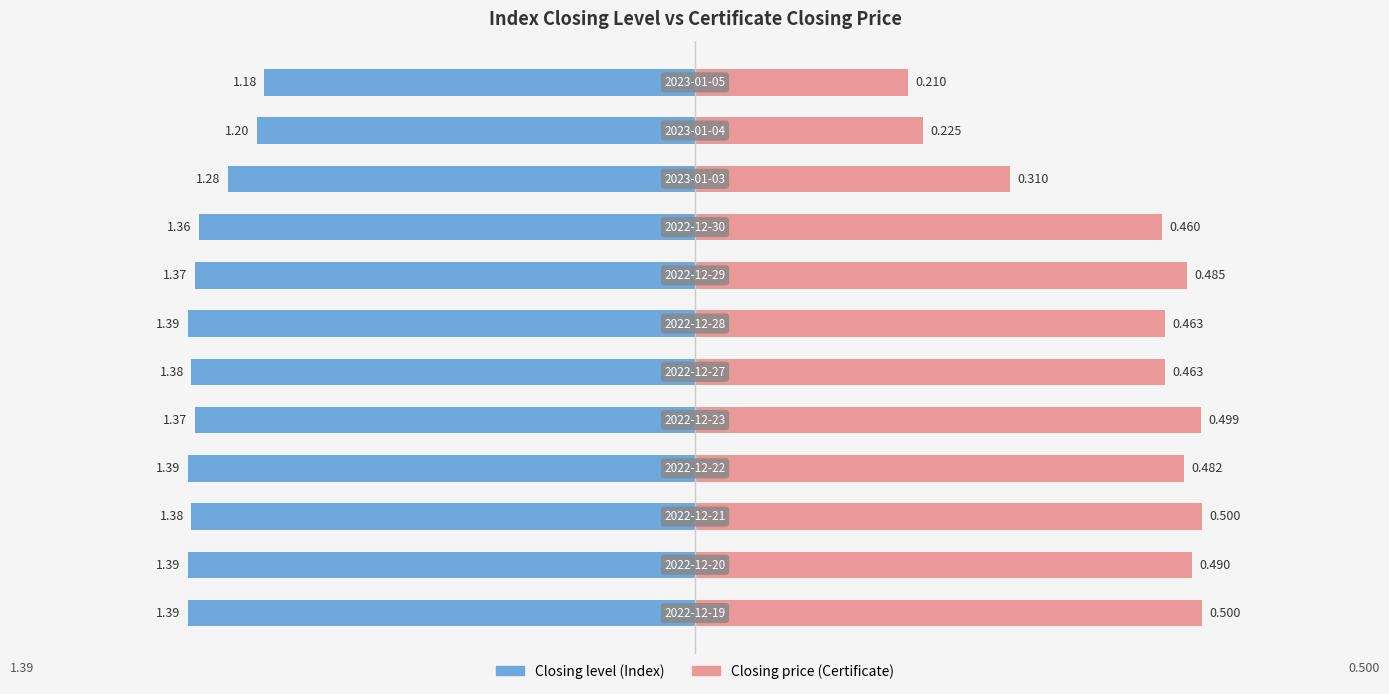

The Closing level series shows 0.9 at 2022-12-23. True or false?

False